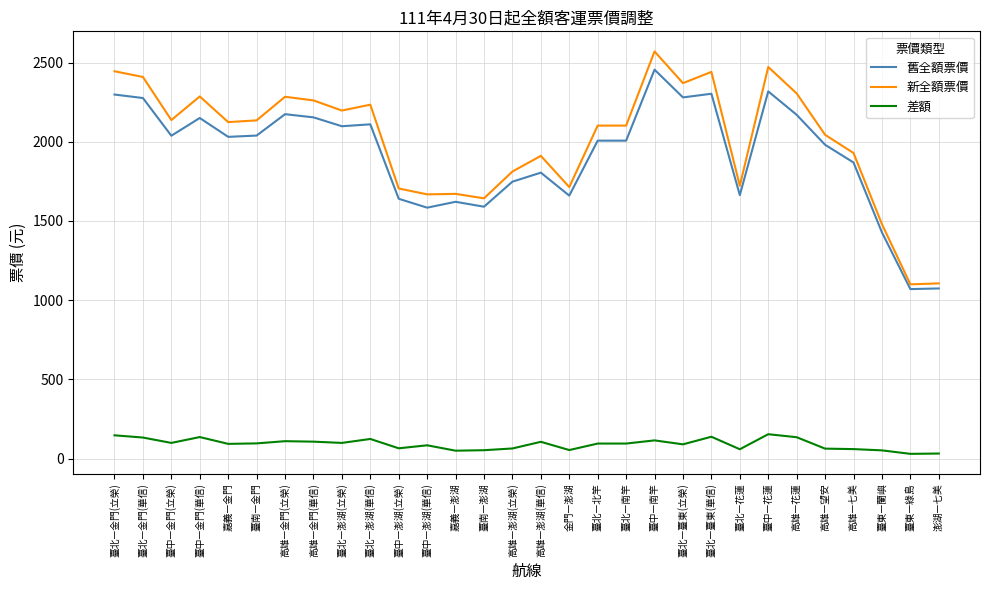

Rank the series by their maximum value, from highest to lowest.

新全額票價, 舊全額票價, 差額